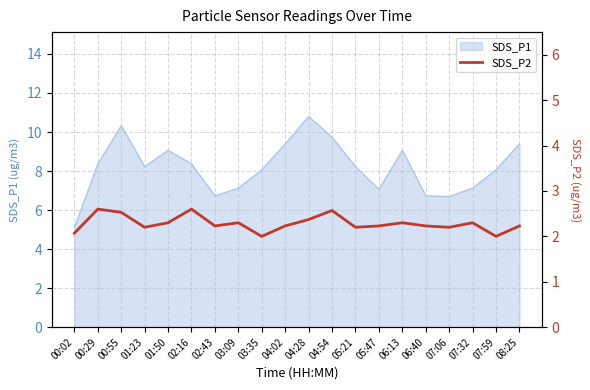

What is the lowest value of the SDS_P1 series?

5.1